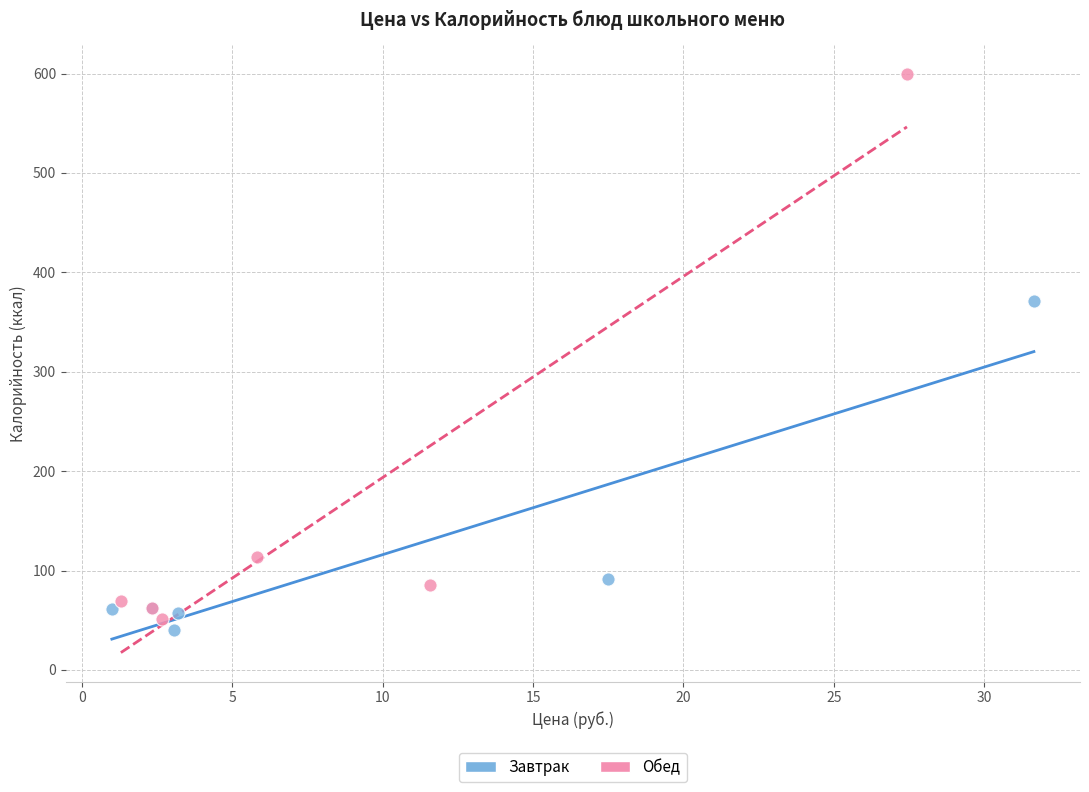

Which series has the widest spread of Y values?

Обед